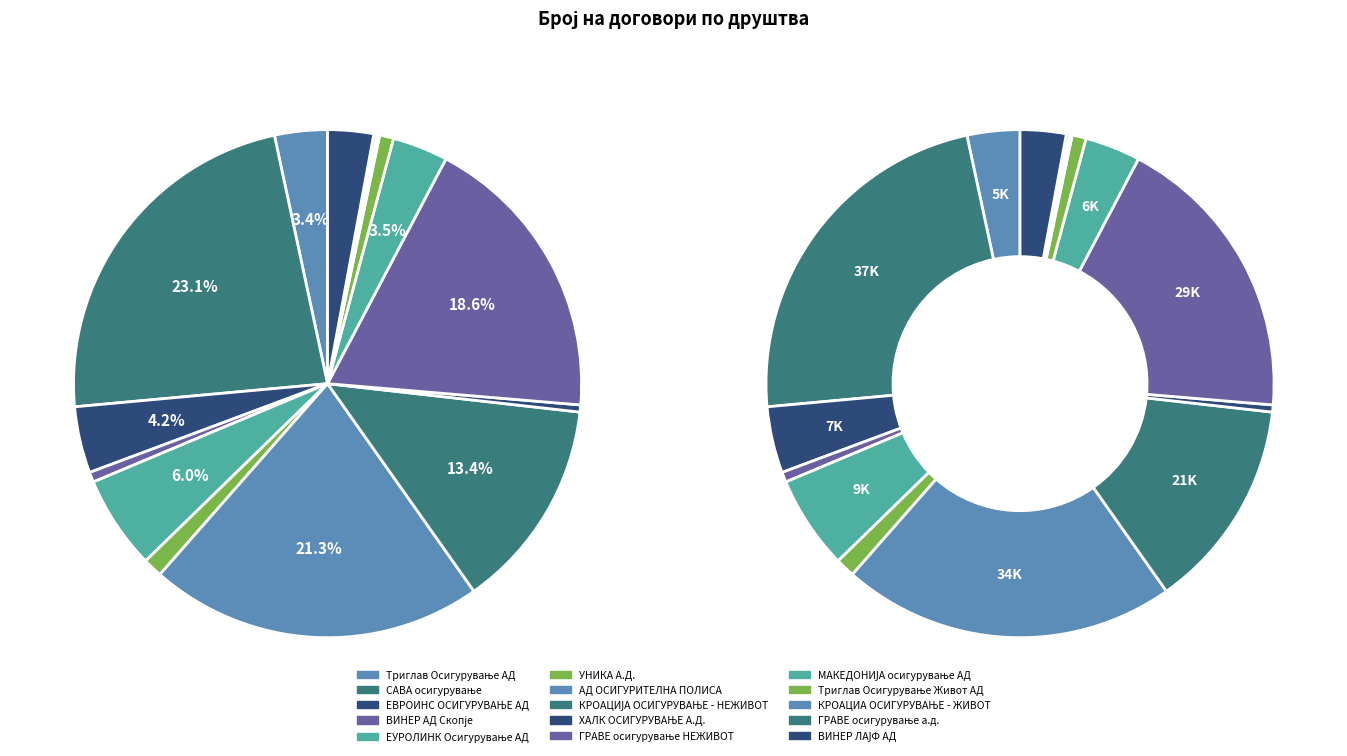

Between КРОАЦИЈА ОСИГУРУВАЊЕ - НЕЖИВОТ and ВИНЕР АД Скопје, which is larger?

КРОАЦИЈА ОСИГУРУВАЊЕ - НЕЖИВОТ